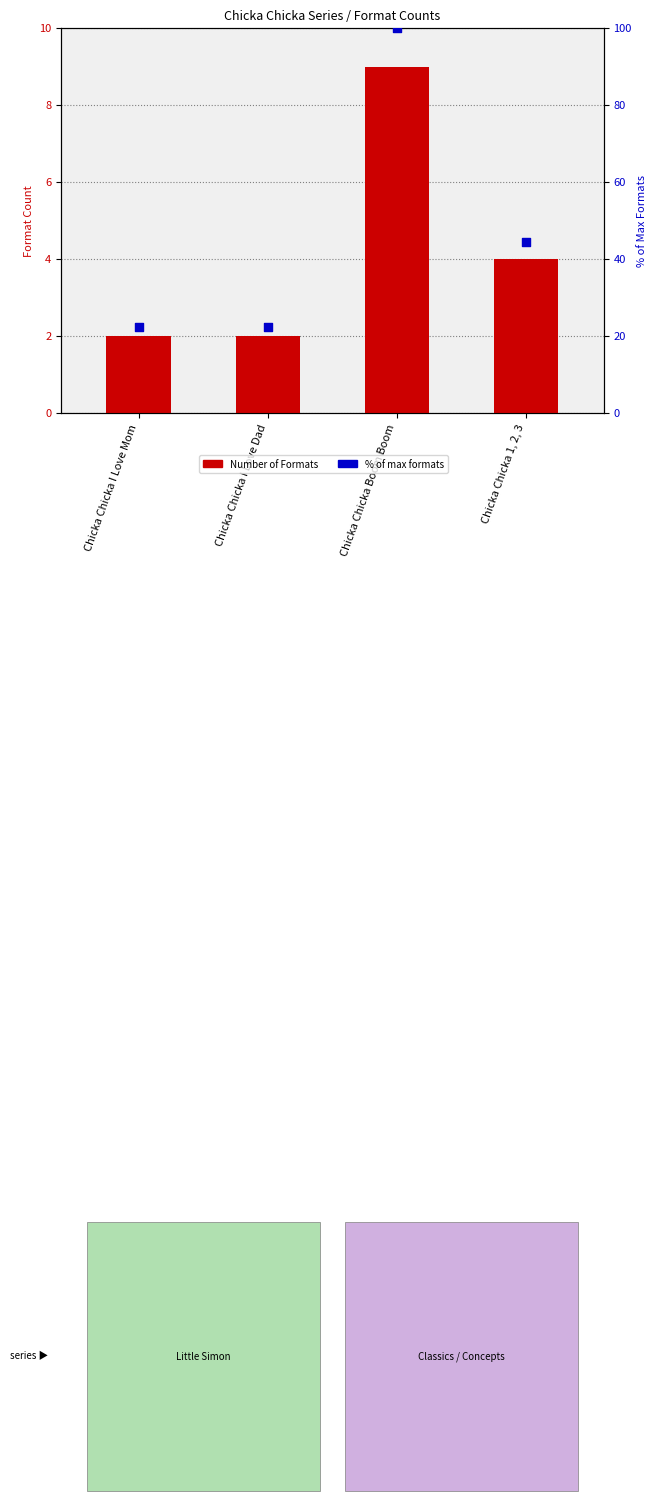

At which category is the sum across all series the highest?

Chicka Chicka Boom Boom